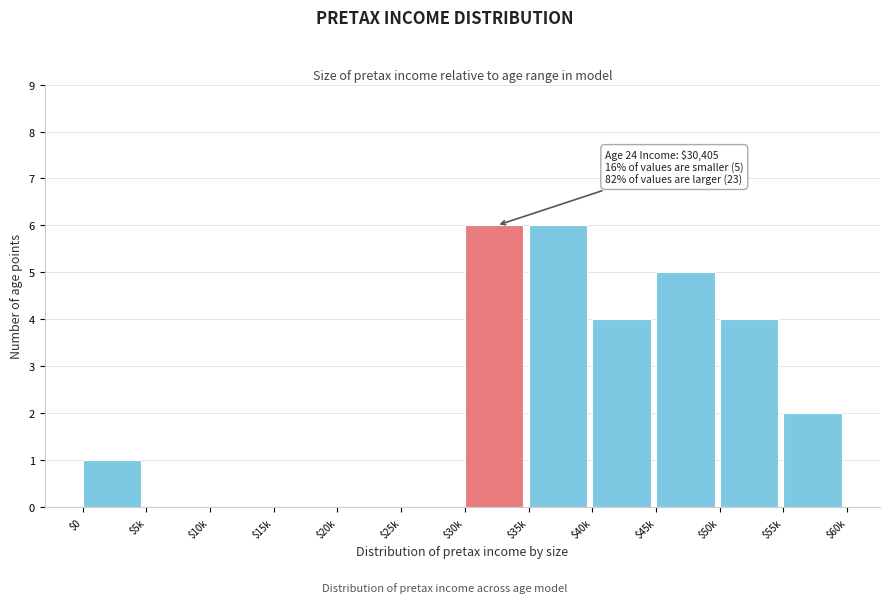

What is the greatest value displayed?

6